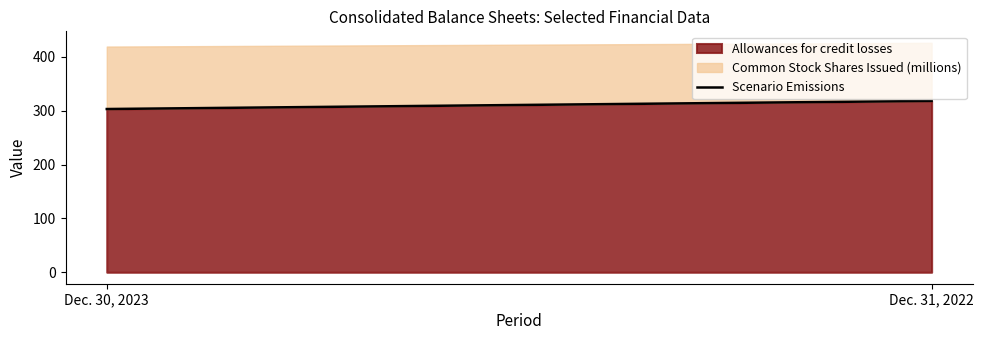

What position from the left is Dec. 30, 2023?

1